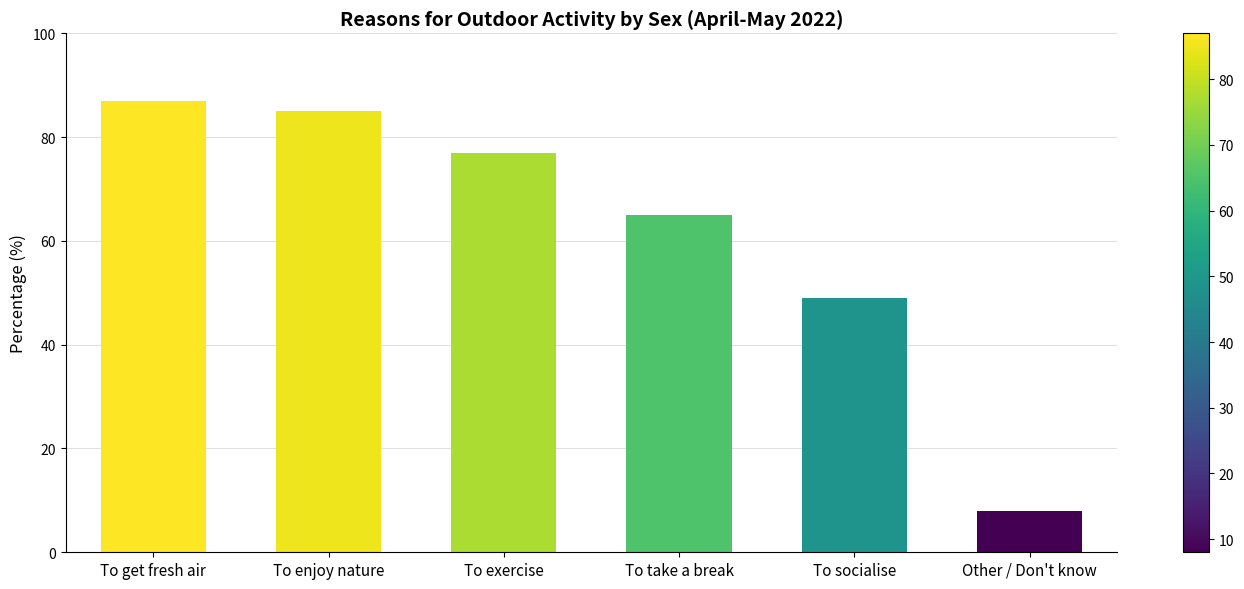

What is the minimum value shown in the chart?

8